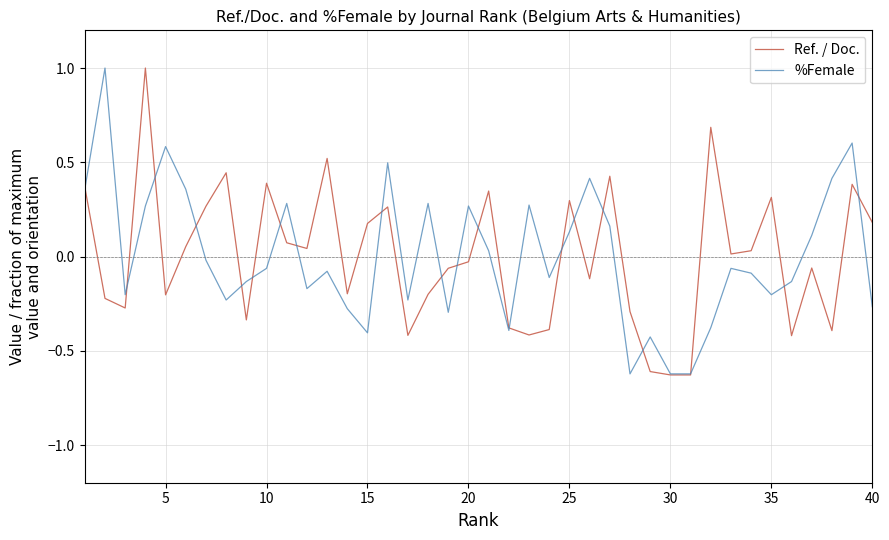

At how many categories does at least one series exceed 0?

28